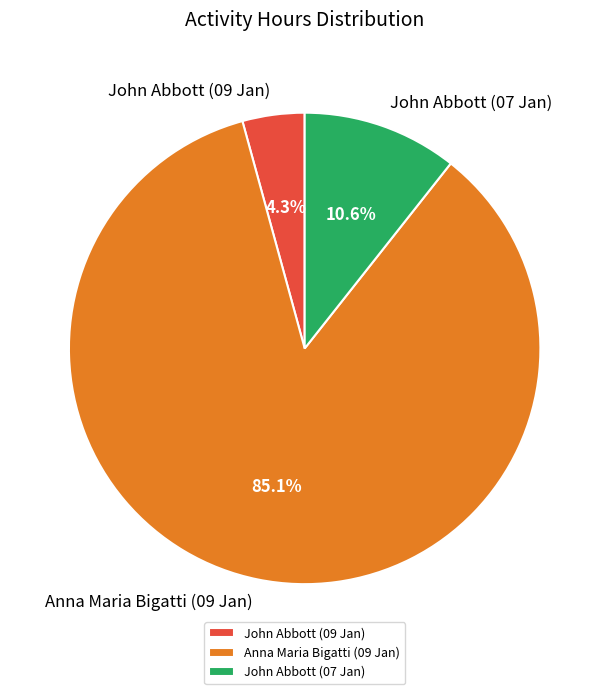

Which has a higher value, Anna Maria Bigatti (09 Jan) or John Abbott (07 Jan)?

Anna Maria Bigatti (09 Jan)